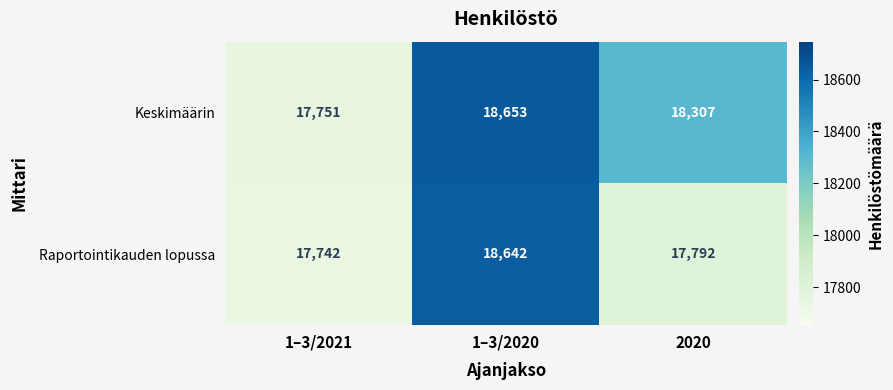

The value of Raportointikauden lopussa at 2020 is 3746. True or false?

False